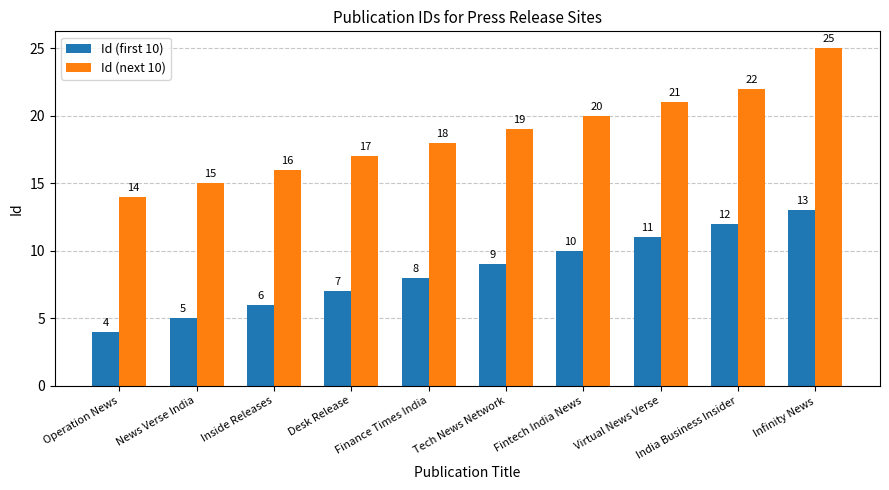

Which series has the widest spread of values?

Id (next 10)